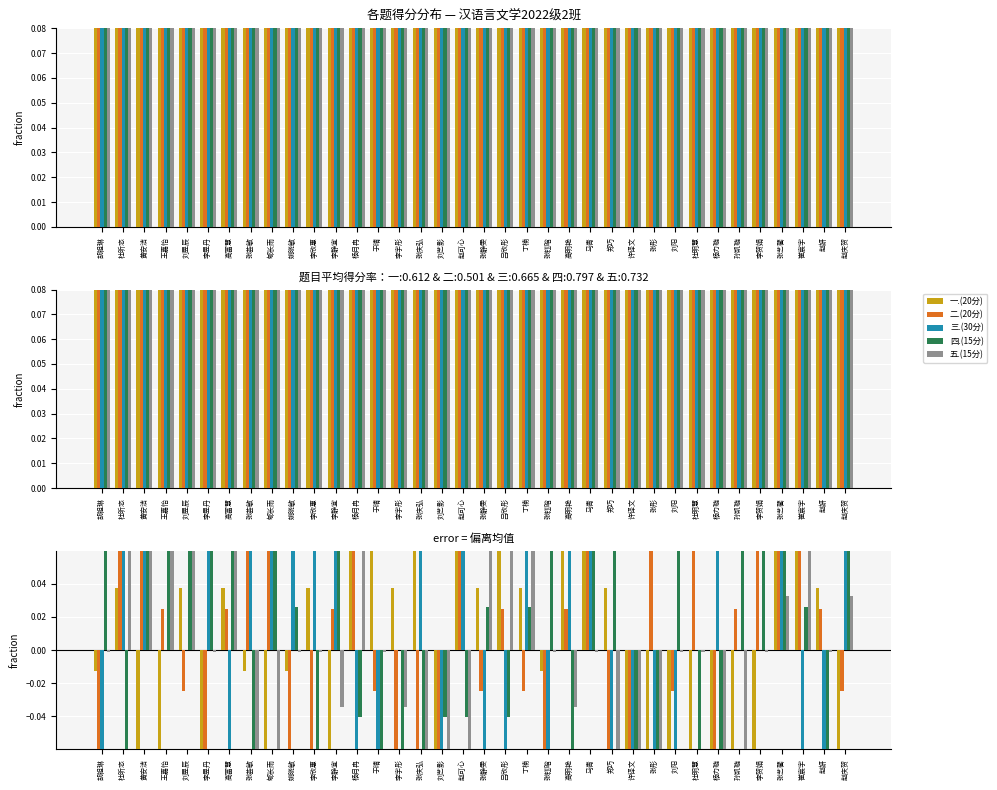

Between 李宇彤 and 杨力璇, which series saw the biggest shift?

一.(20分)